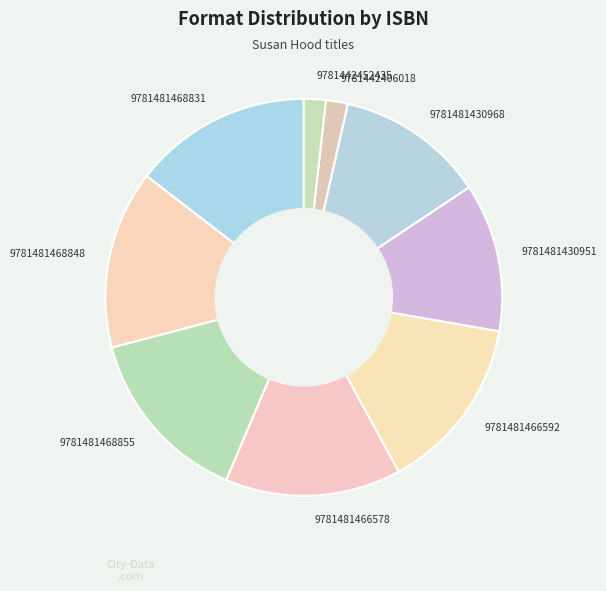

Count the number of slices in the pie.

9